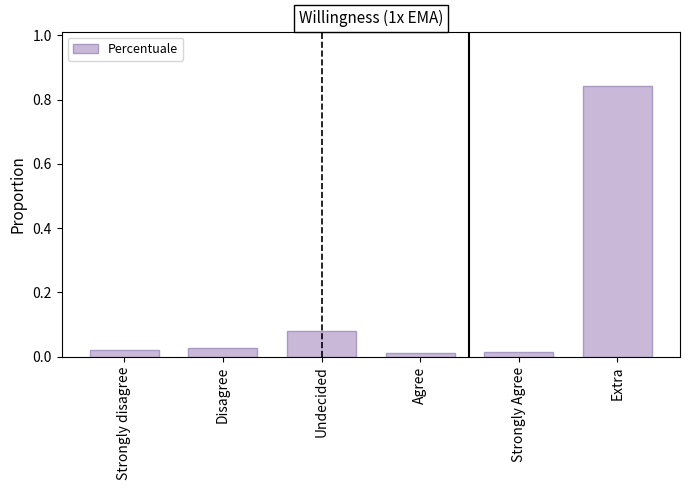

What is the label of the 6th bar from the left?

Extra